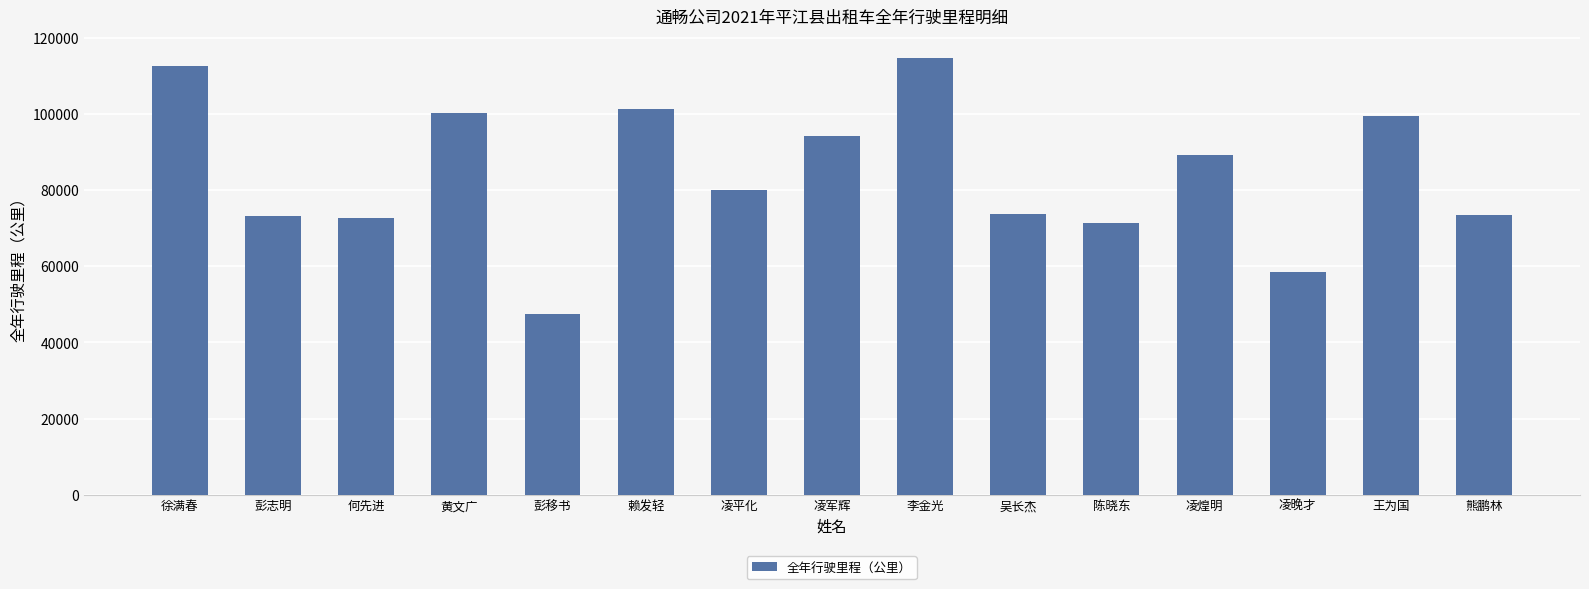

The value at 吴长杰 is 129936.9. True or false?

False